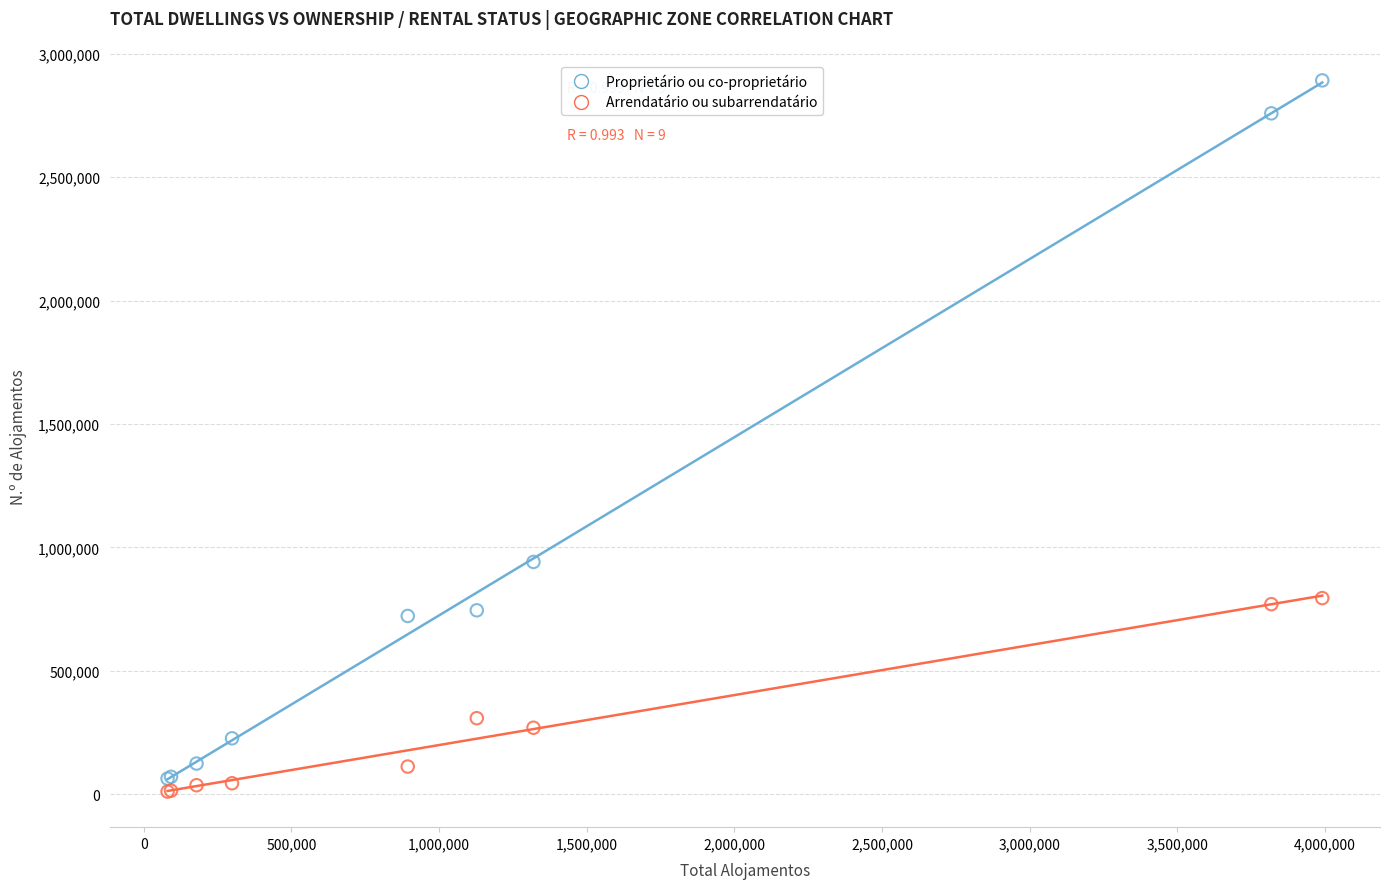

In the Proprietário ou co-proprietário series, what Y value is closest to 1477451?

940891